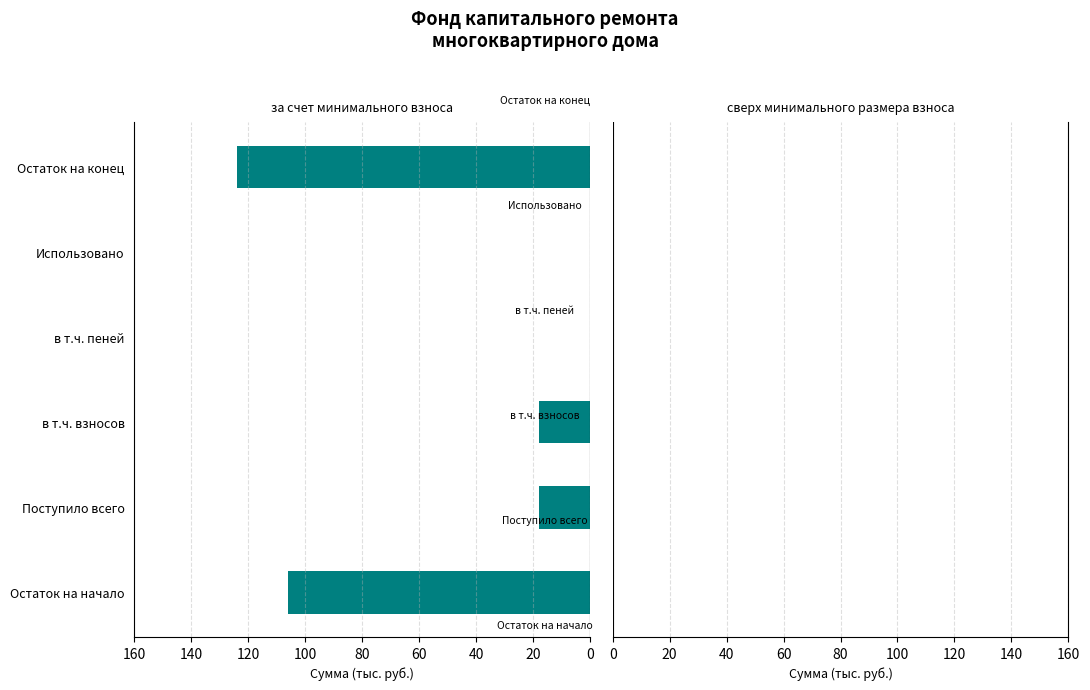

At which category does the chart reach its peak across all series?

Остаток на конец